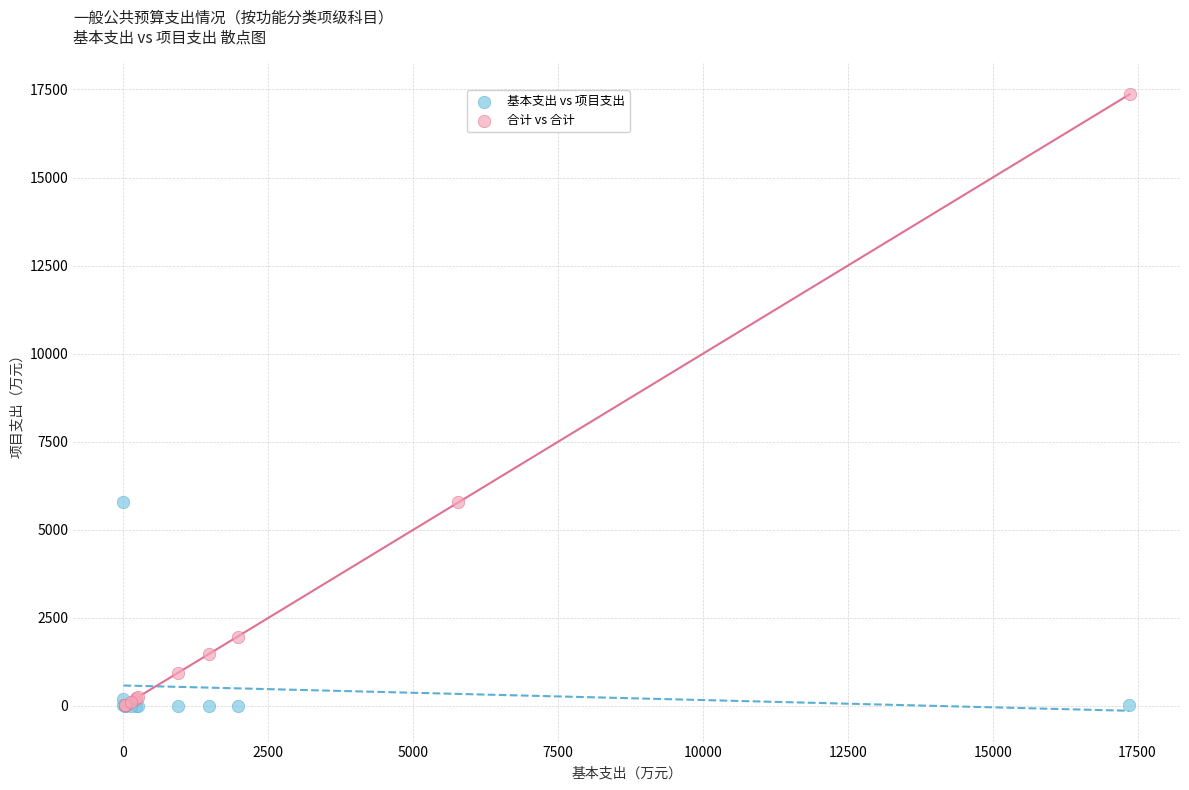

Which series has the largest Y range (max minus min)?

合计 vs 合计